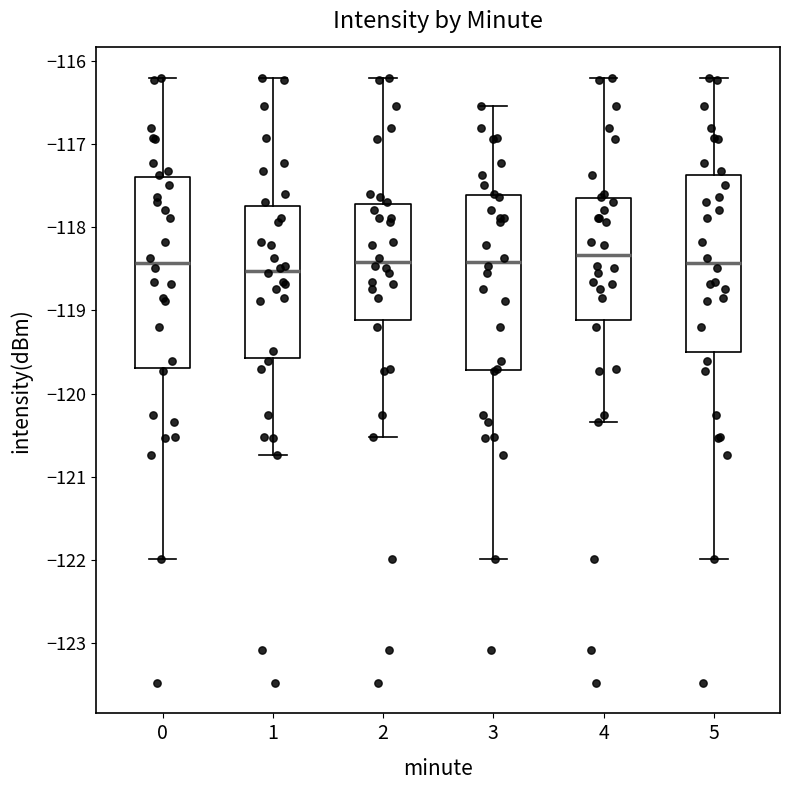

Reading left to right, read every box against the y-axis: the position of its median line, the range the box covers, and the ends of its whiskers. The values are not printed on the chart, so give them approximately, as read against the axis.

0: median -118.4, box -119.7 to -117.4, whiskers -122.0 to -116.2
1: median -118.5, box -119.6 to -117.7, whiskers -120.7 to -116.2
2: median -118.4, box -119.1 to -117.7, whiskers -120.5 to -116.2
3: median -118.4, box -119.7 to -117.6, whiskers -122.0 to -116.5
4: median -118.3, box -119.1 to -117.7, whiskers -120.3 to -116.2
5: median -118.4, box -119.5 to -117.4, whiskers -122.0 to -116.2